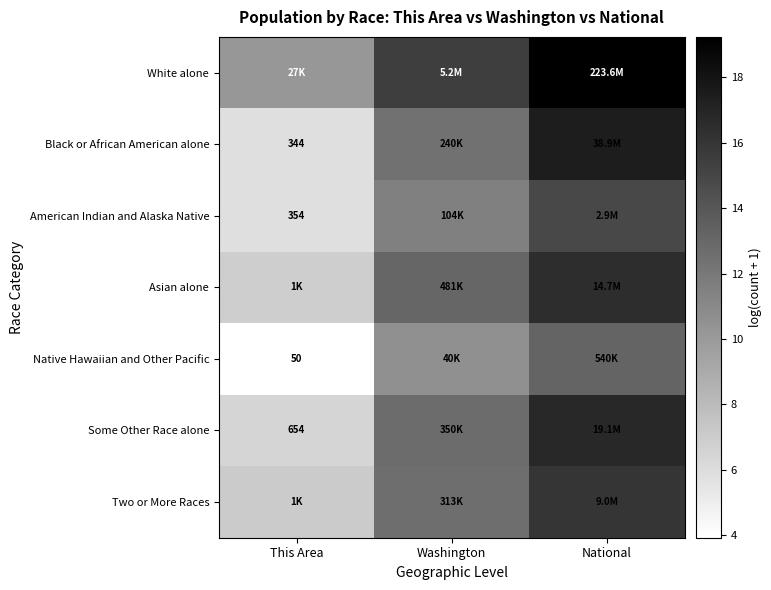

What is the difference between the Native Hawaiian and Other Pacific values at This Area and National?

9.3